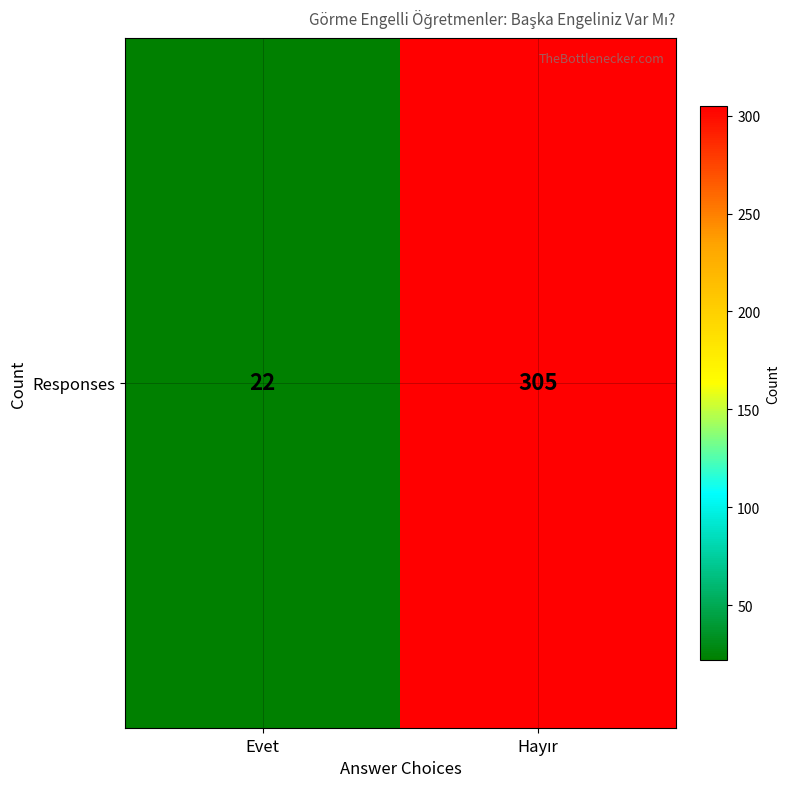

What is the ratio of the value at Evet to the value at Hayır?

0.1